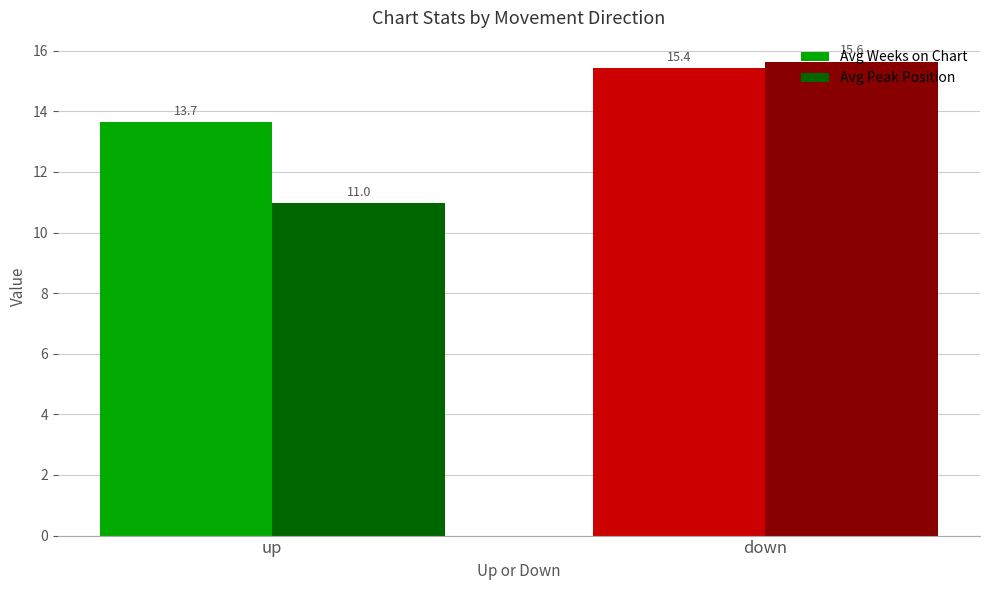

What are all the series names shown in the legend?

Avg Weeks on Chart, Avg Peak Position